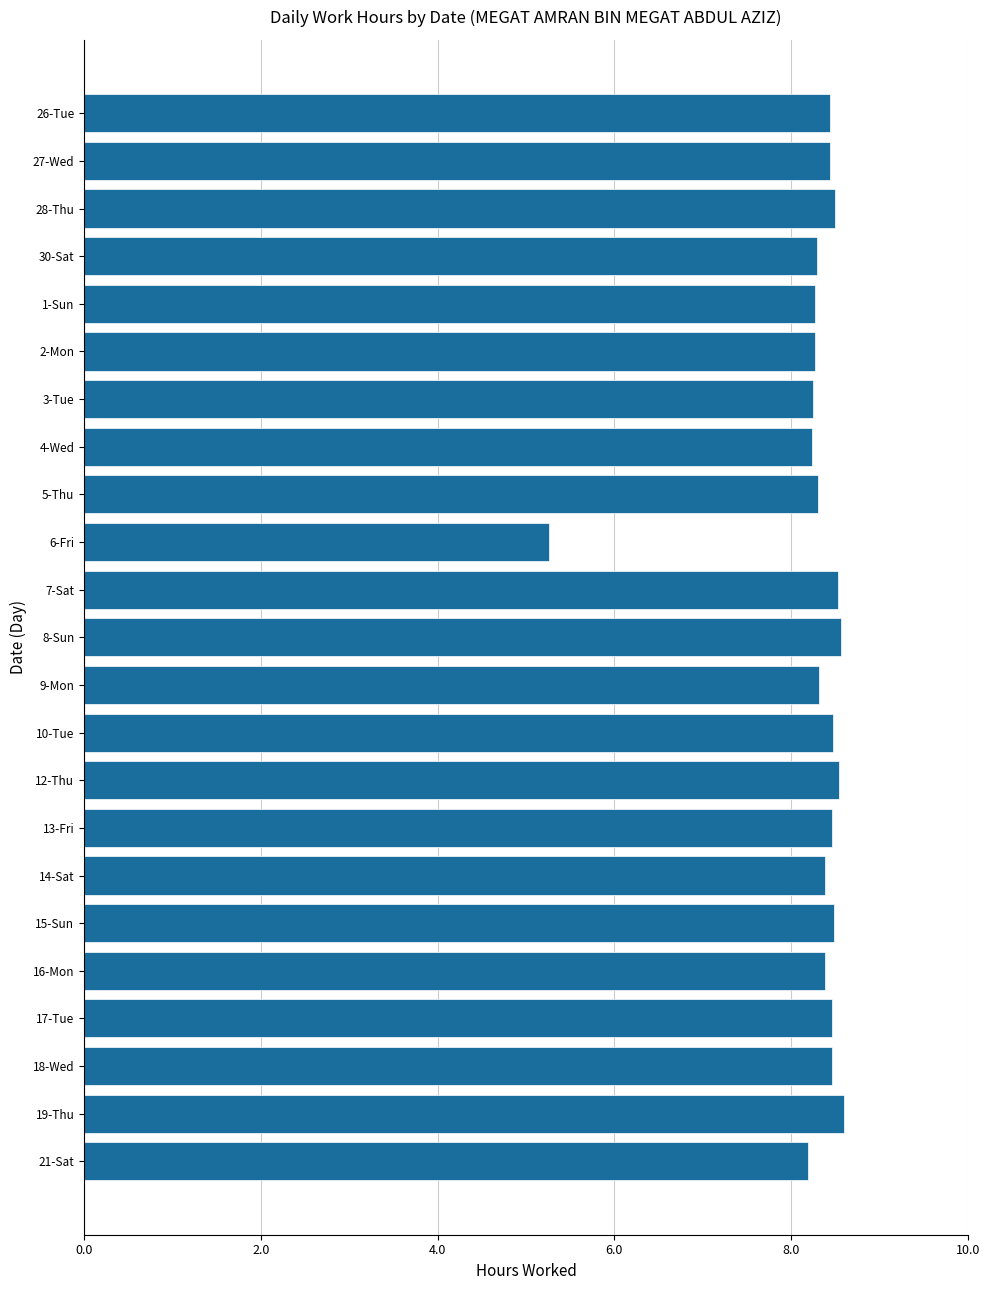

Where is the data nearest to the value 6?

6-Fri